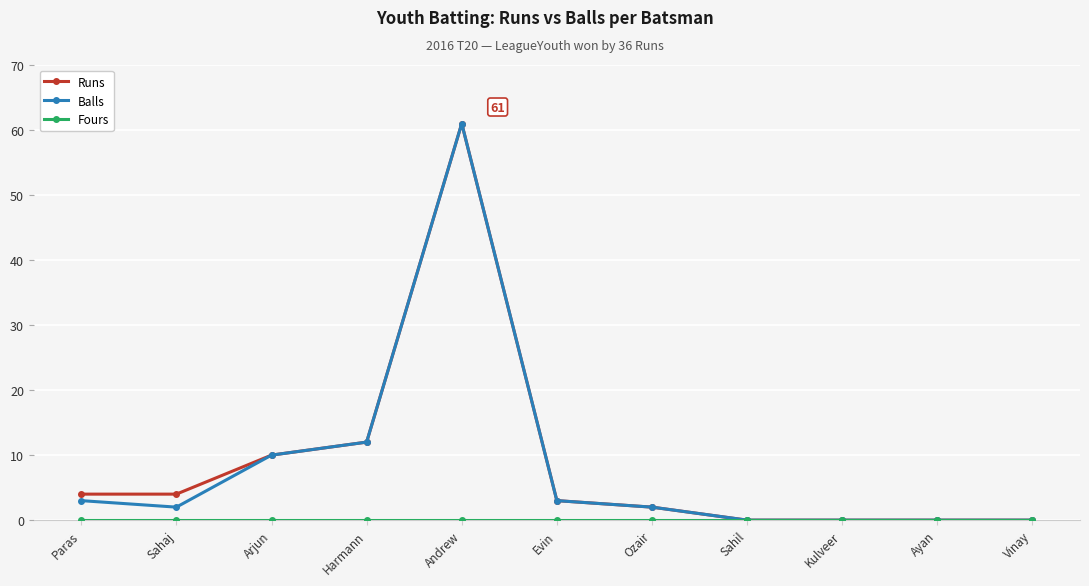

What is the maximum value shown in the chart?

61